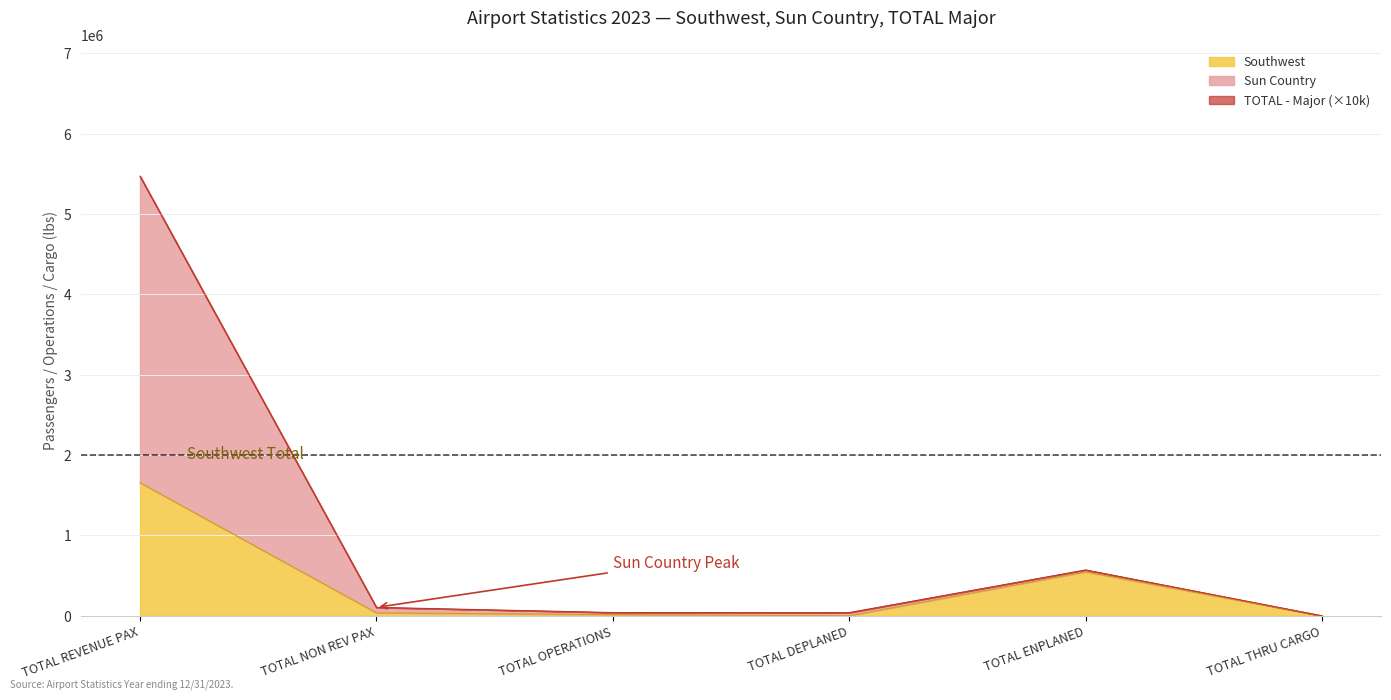

True or false: Sun Country has a value of 55132 at TOTAL DEPLANED.

False